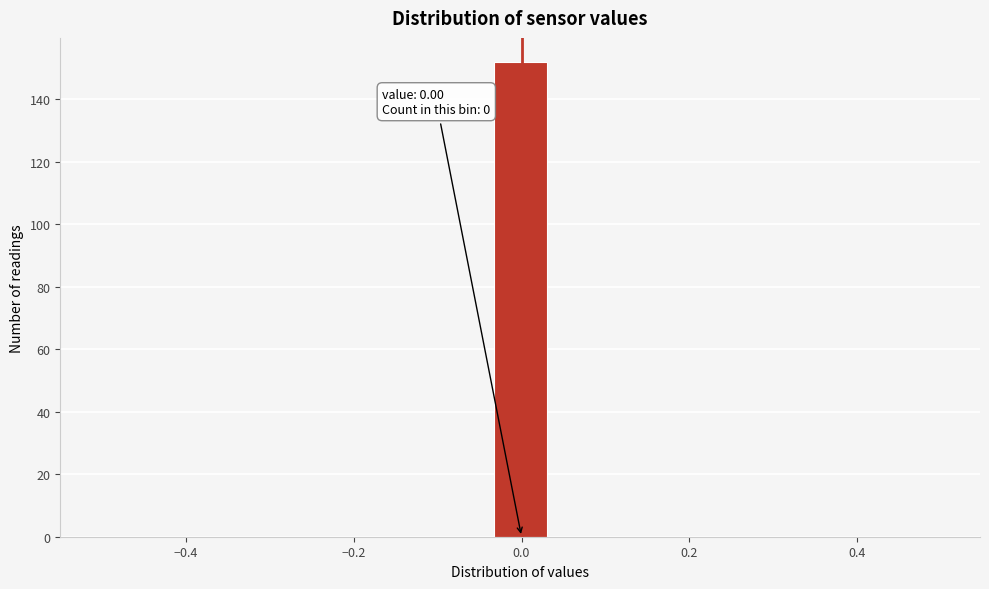

Around what value on the x-axis is the tallest bar? Give the approximate position of its centre, as read against the axis.

0.00